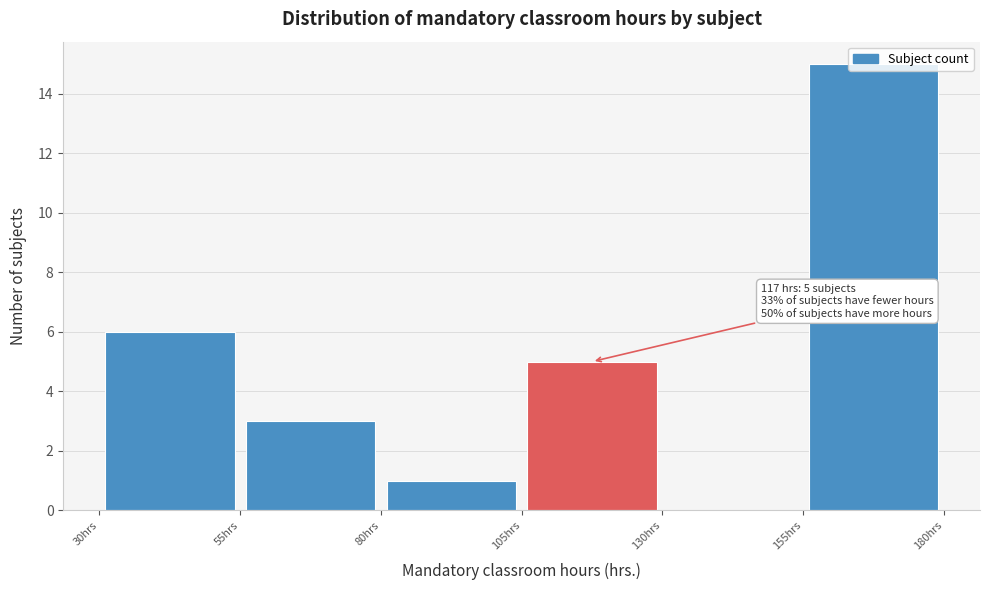

Which range on the x-axis has the tallest bar?

155 to 180